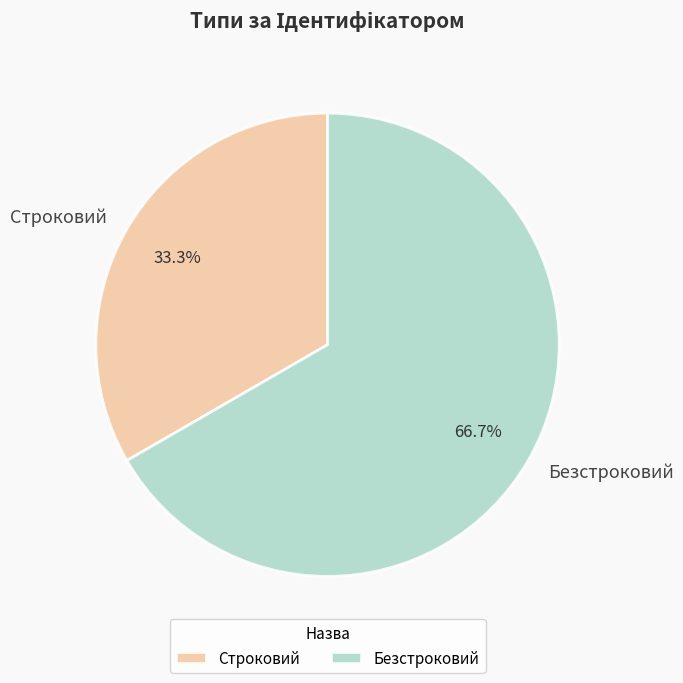

How many slices are in this pie chart?

2